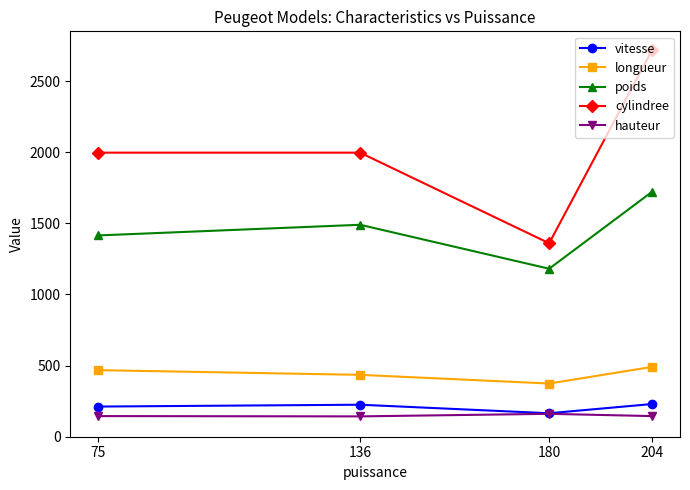

Rank the categories by poids value from highest to lowest.

204, 136, 75, 180